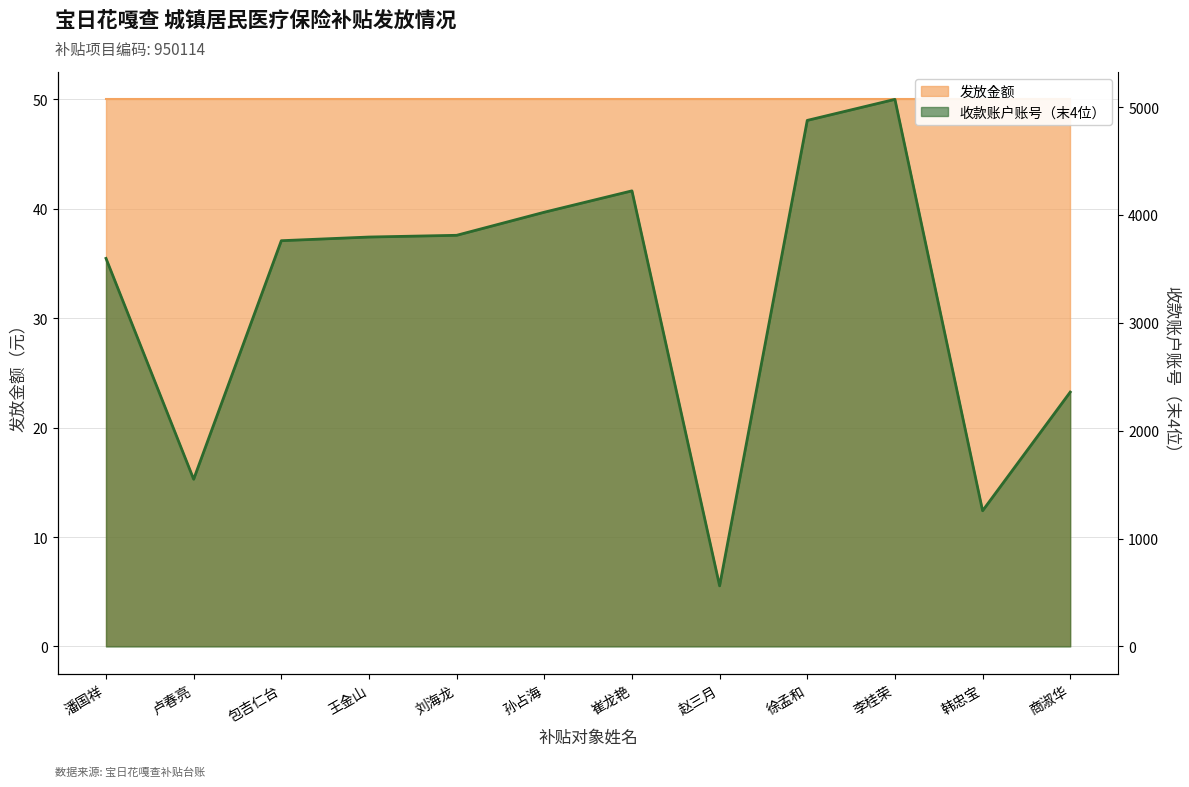

Where is the first local maximum?

崔龙艳